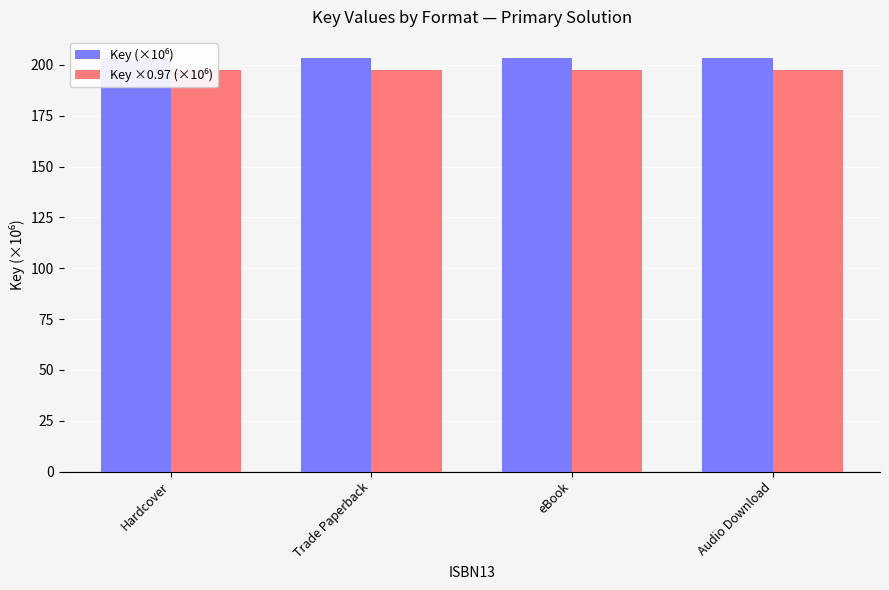

What is the value of the Key ×0.97 (×10⁶) bar at the 4th from the left?

197.5